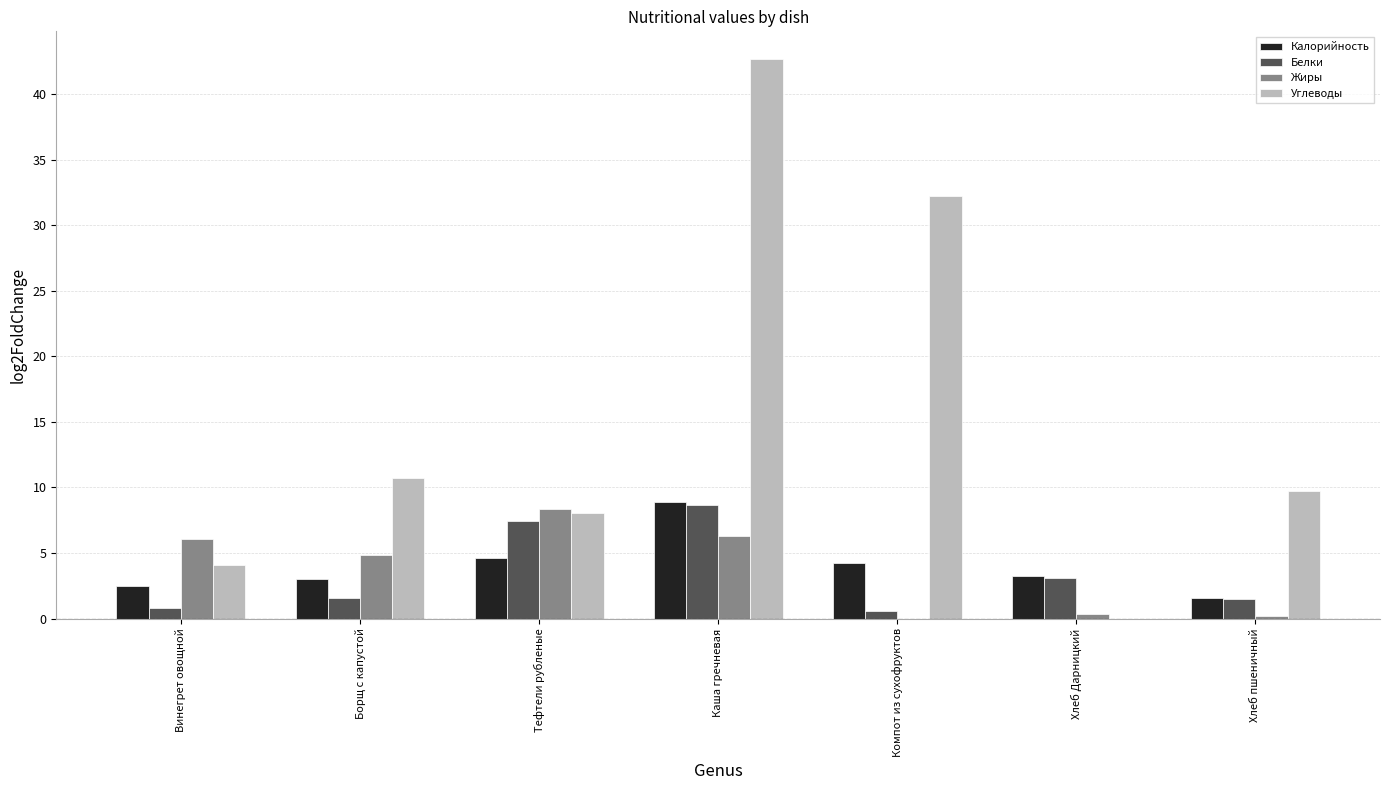

The value of Жиры at Компот из сухофруктов is 0.0. True or false?

True